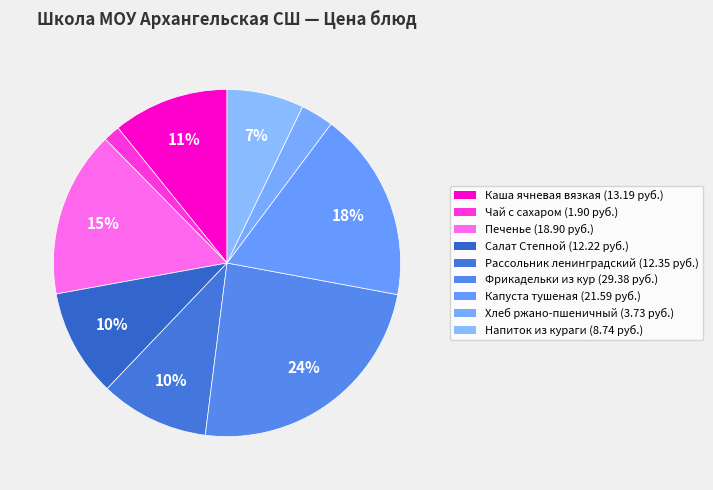

To the nearest percent, what percentage of the pie is Напиток из кураги?

7%